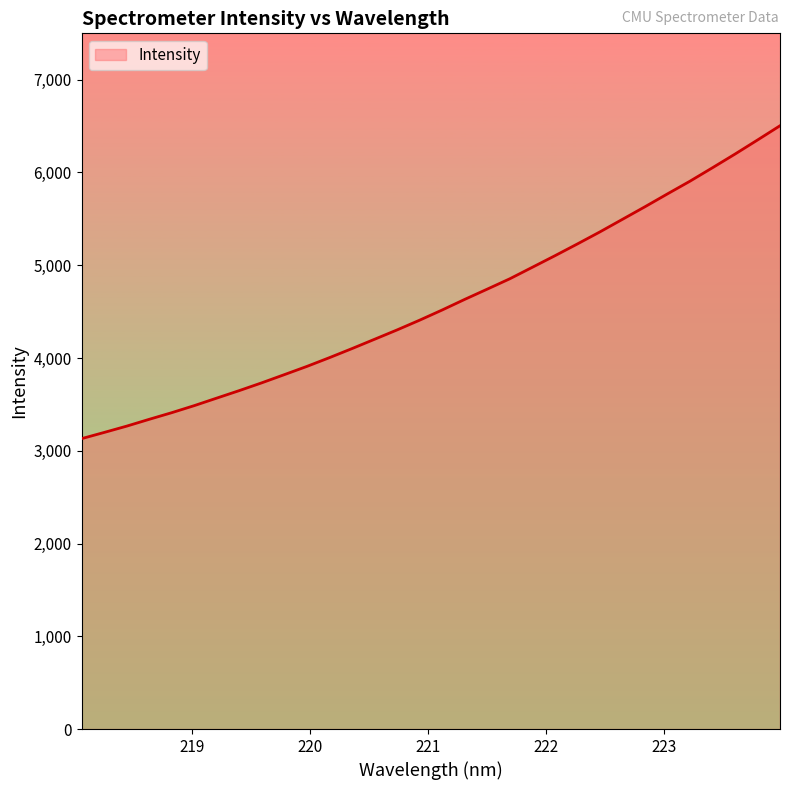

What is the maximum value shown in the chart?

6503.8